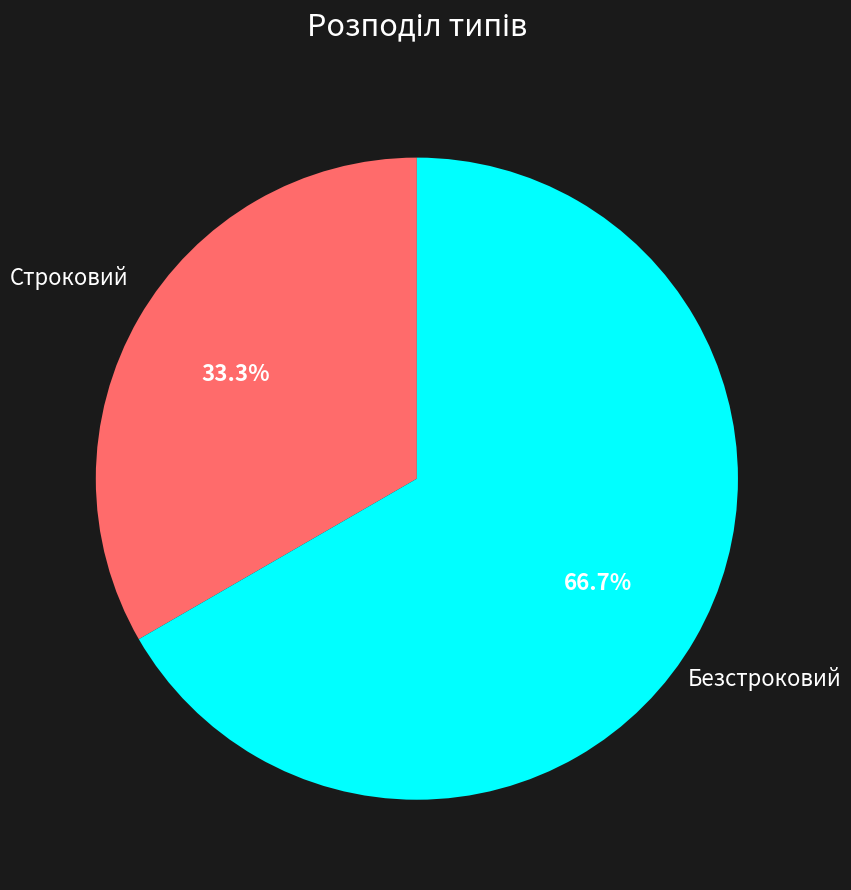

To the nearest percent, what is the average slice percentage?

50%